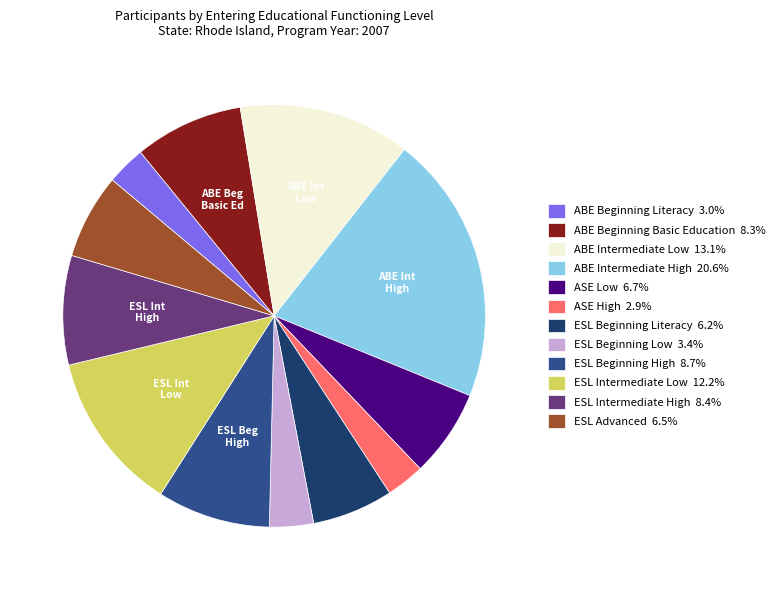

Count the number of slices in the pie.

12